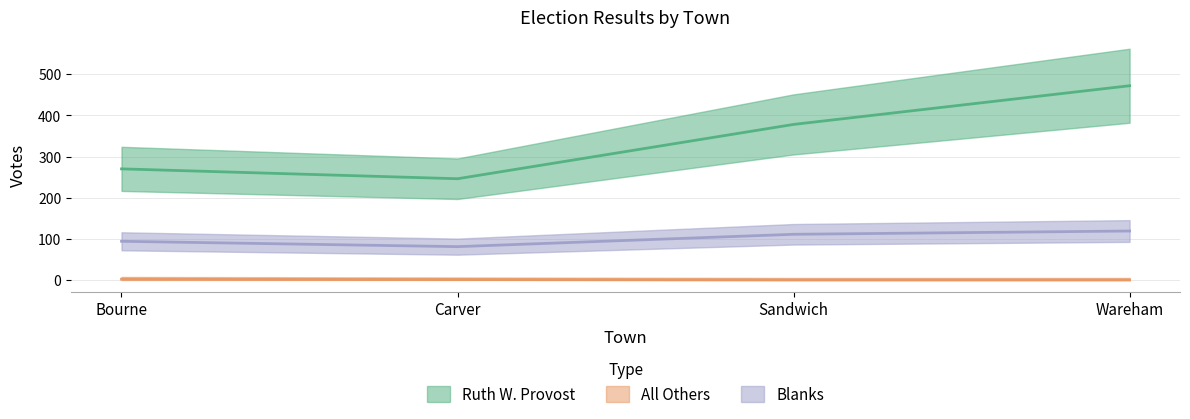

Between Bourne and Carver, which is larger?

Bourne